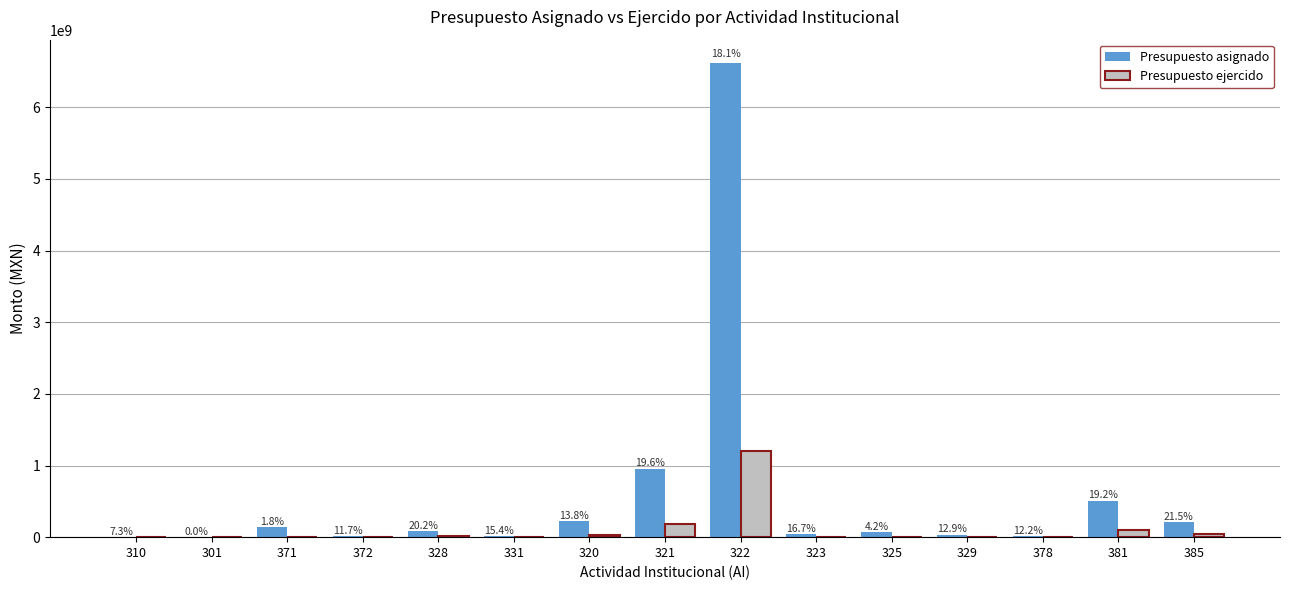

At which label does Presupuesto ejercido first exceed 4746659?

328